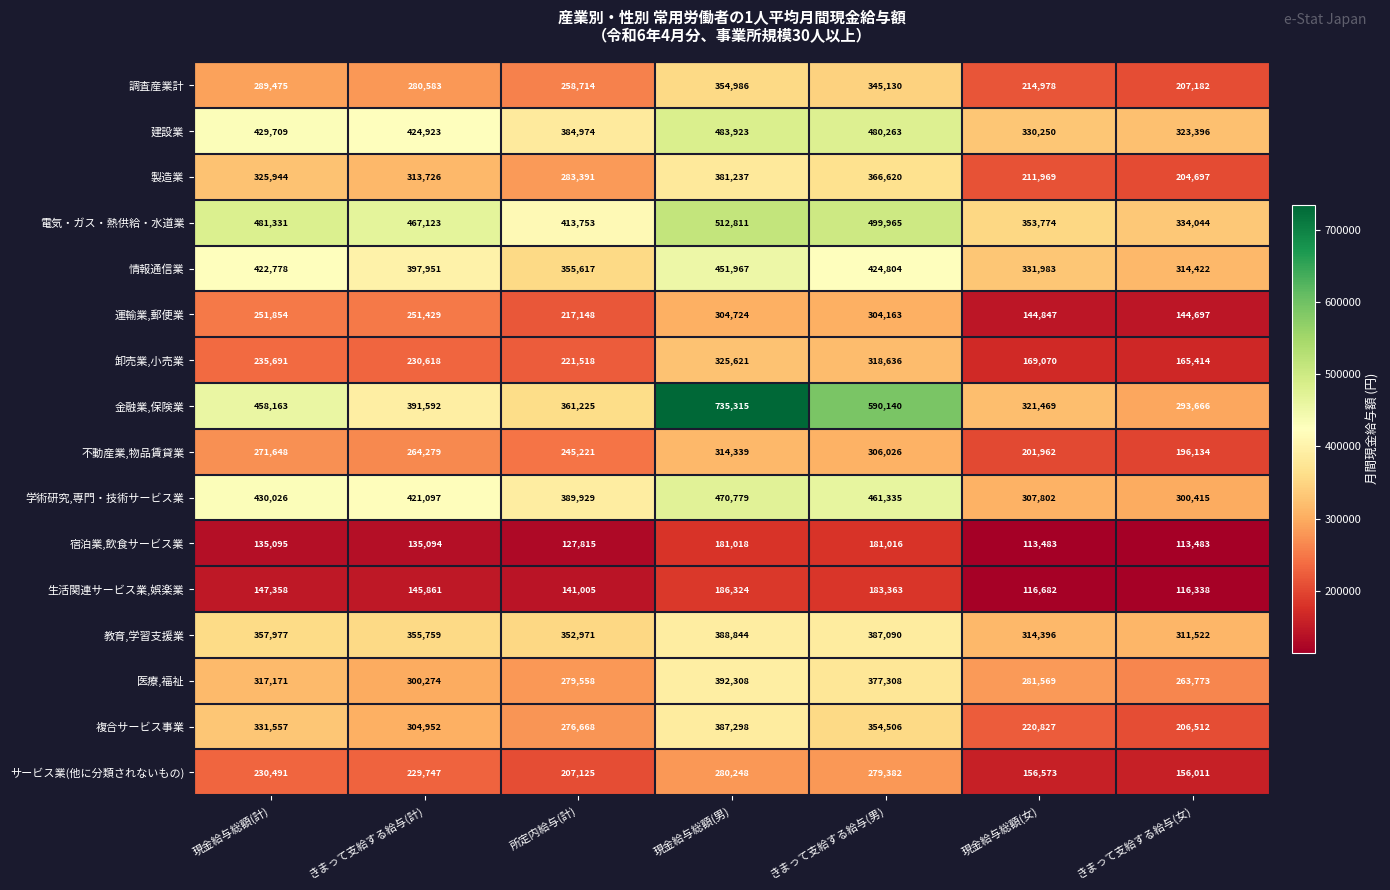

The 運輸業,郵便業 series shows 70501 at きまって支給する給与(女). True or false?

False